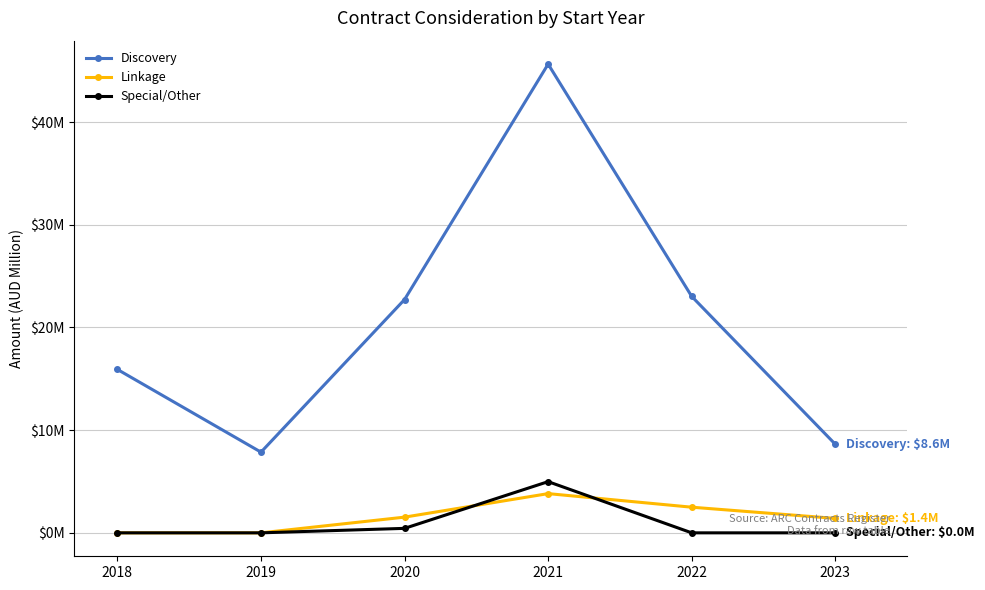

Does the chart have visible grid lines?

Yes